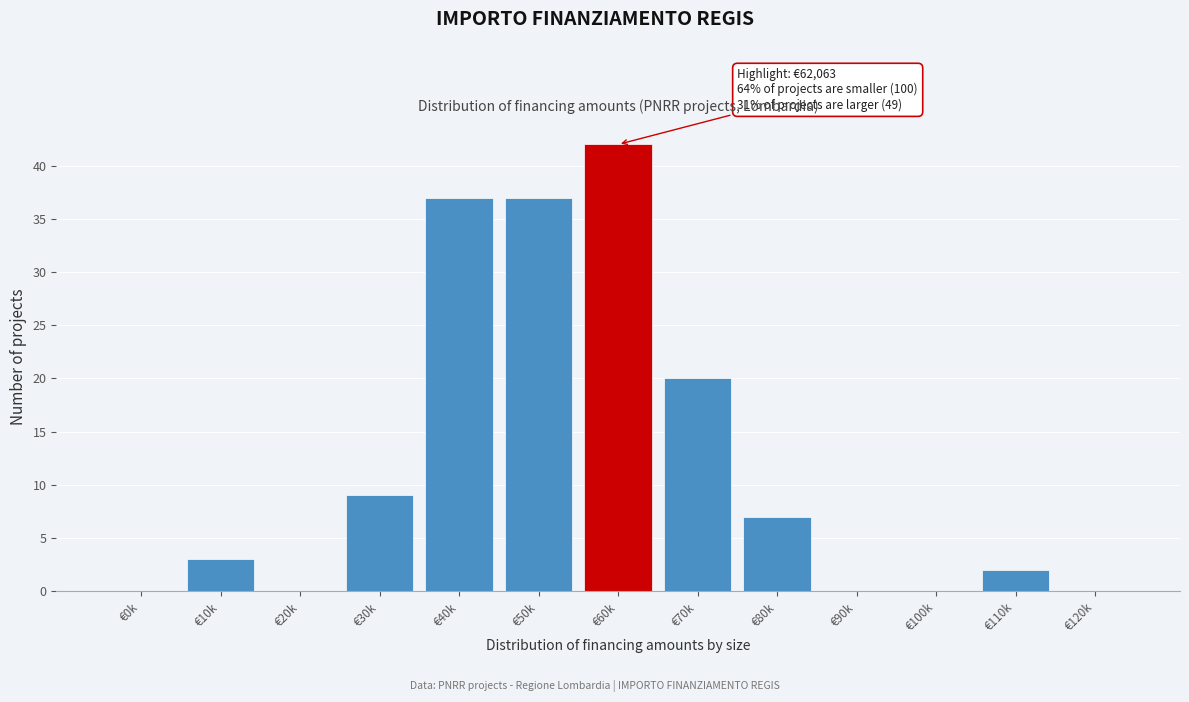

Reading left to right, extract all data points from this chart.

€0k=0	€10k=3	€20k=0	€30k=9	€40k=37	€50k=37	€60k=42	€70k=20	€80k=7	€90k=0	€100k=0	€110k=2	€120k=0